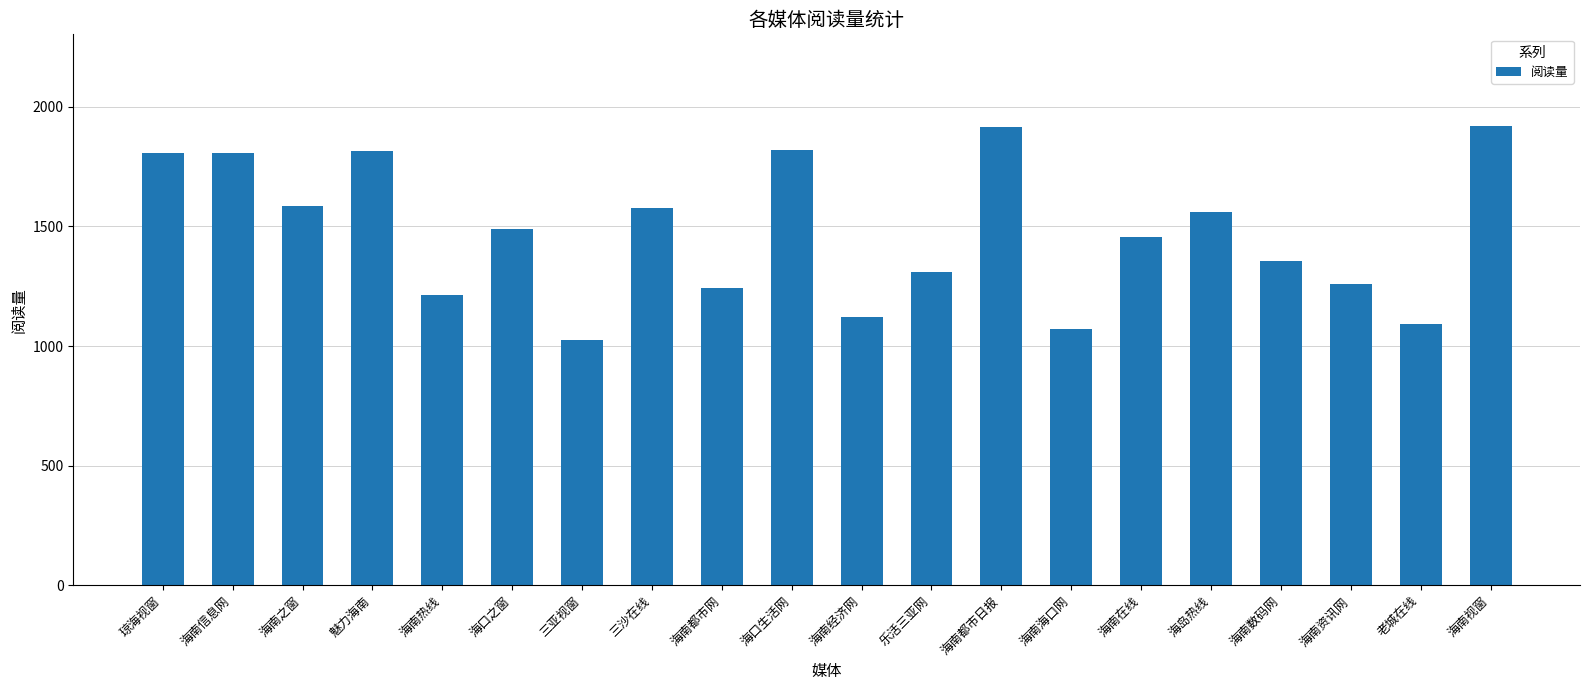

What is the sum of the values at 海口之窗 and 海南数码网?

2844